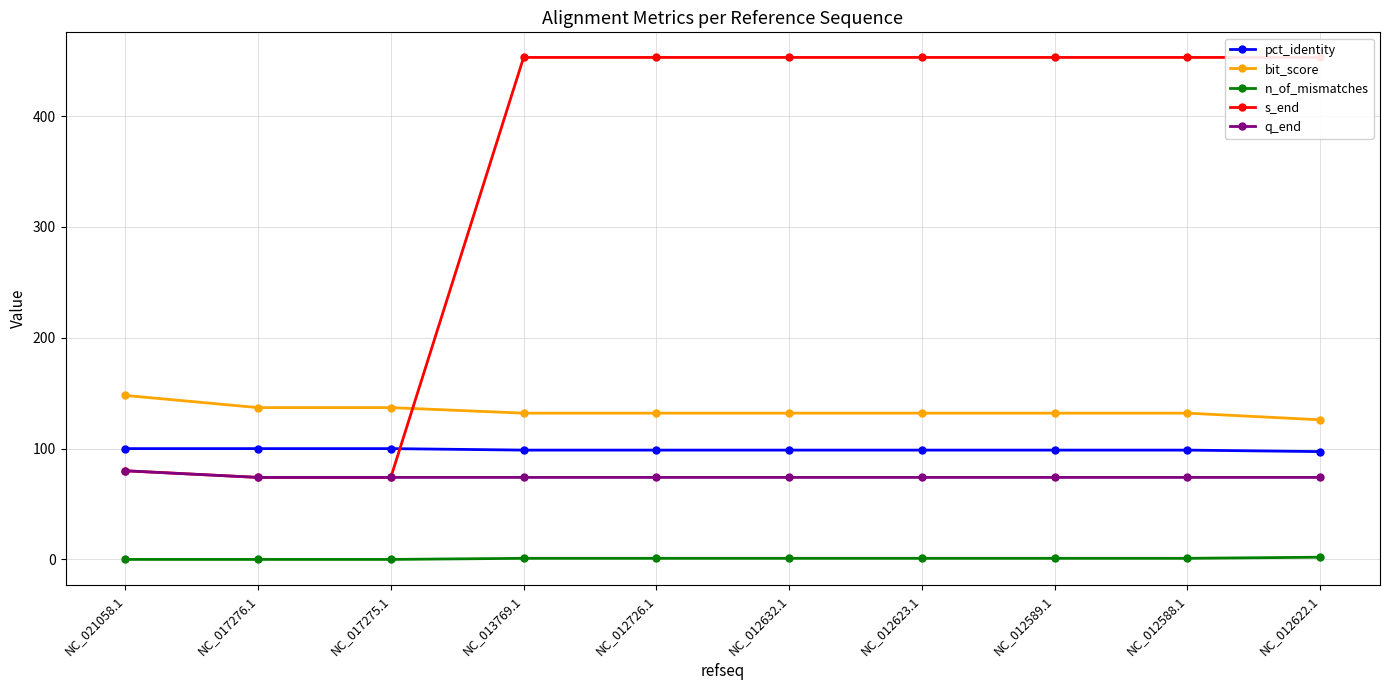

What position from the left is NC_017275.1?

3